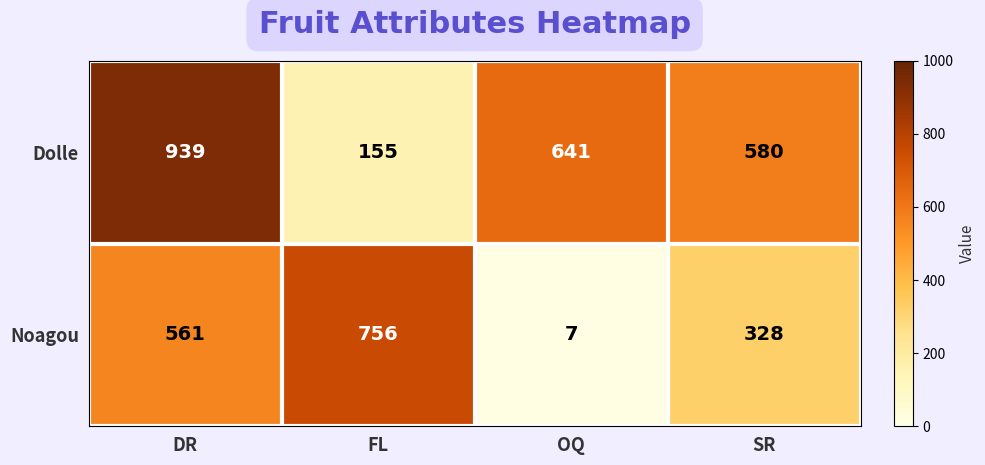

True or false: Dolle has a value of 837 at SR.

False